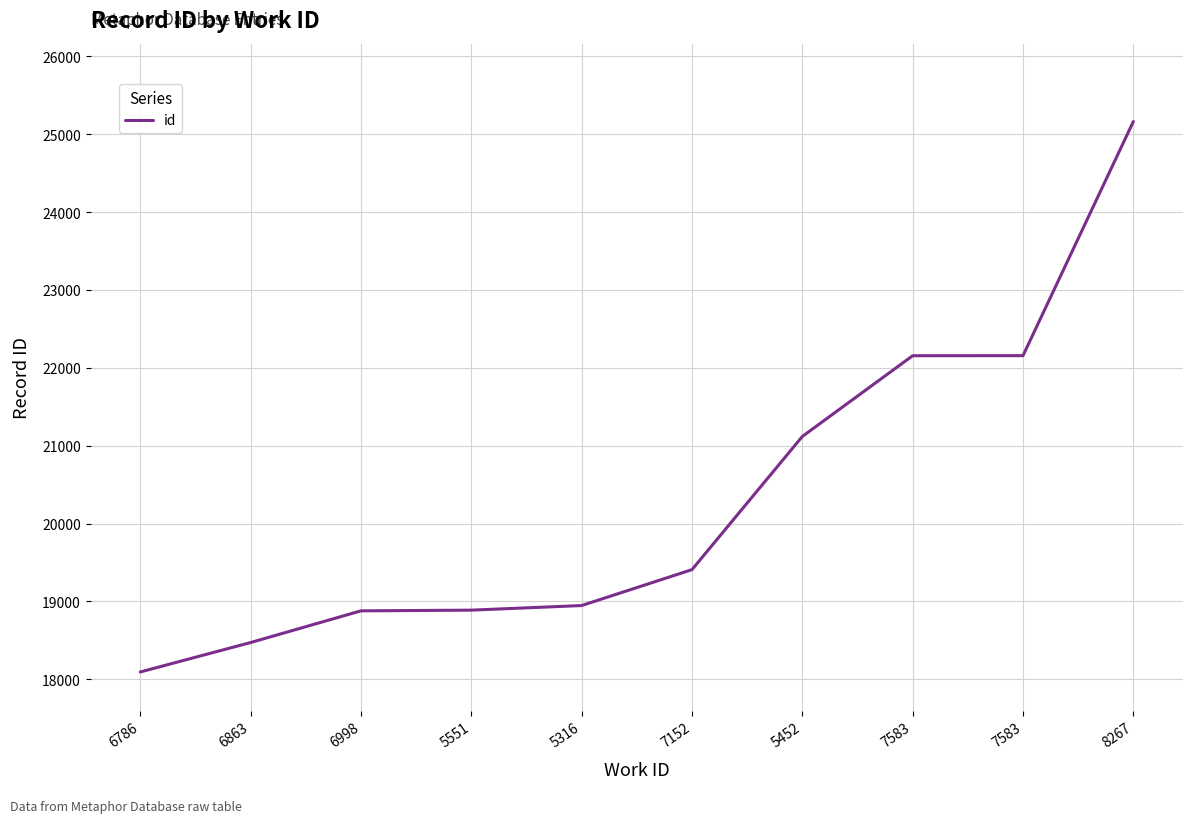

What is the maximum value shown in the chart?

25162